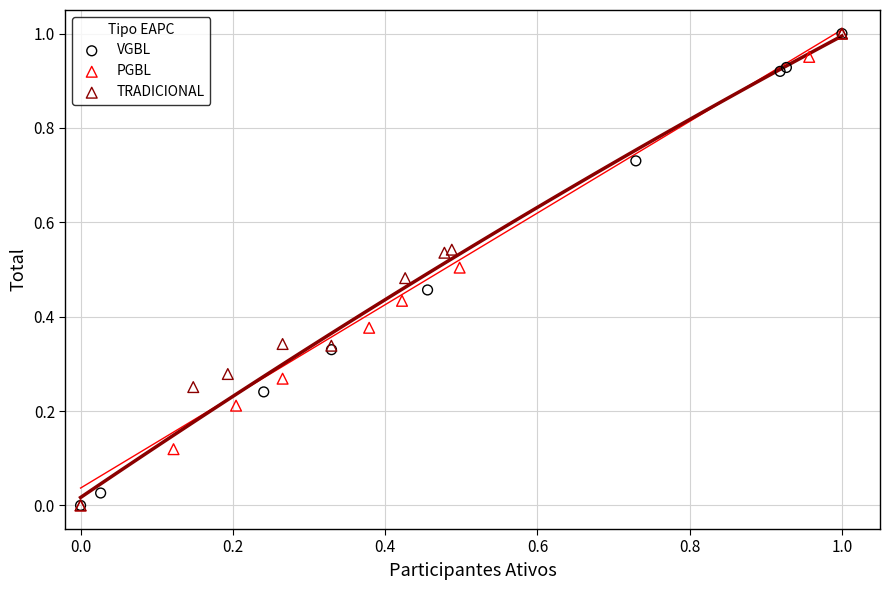

What are all the series names shown in the legend?

VGBL, PGBL, TRADICIONAL